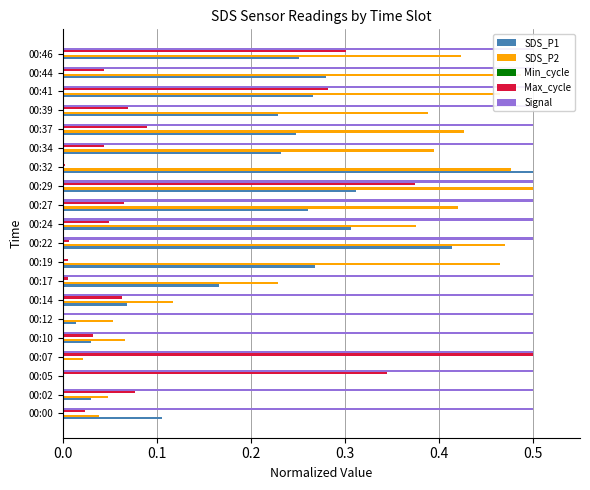

Between 0.0 and 0.2, which series saw the biggest shift?

Max_cycle